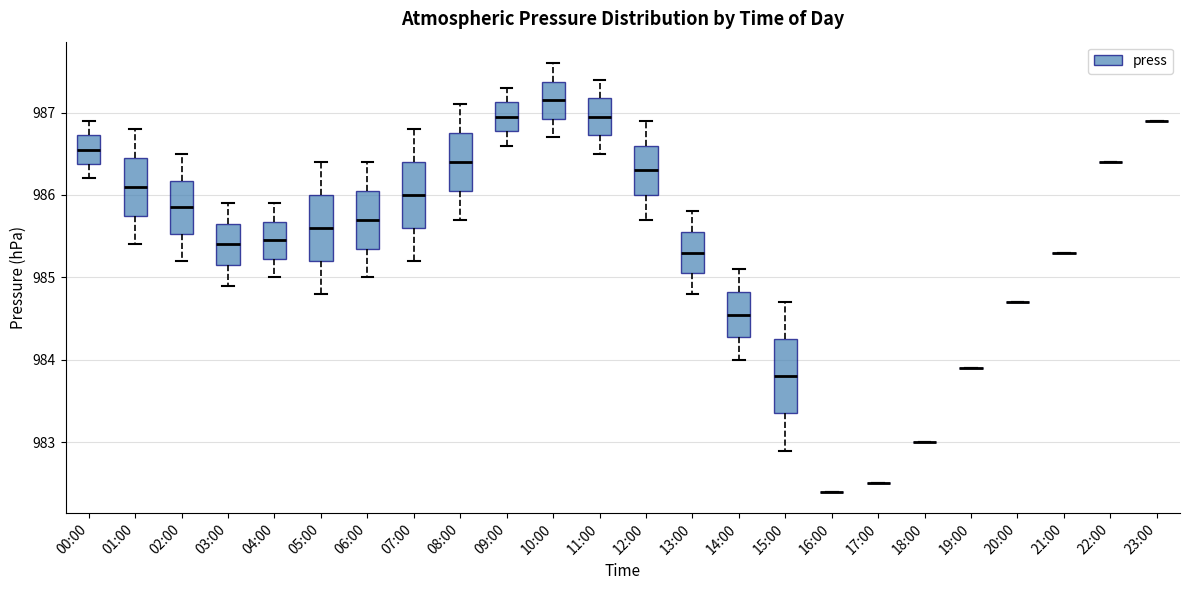

Reading left to right, read every box against the y-axis: the position of its median line, the range the box covers, and the ends of its whiskers. The values are not printed on the chart, so give them approximately, as read against the axis.

00:00: median 986.6, box 986.4 to 986.7, whiskers 986.2 to 986.9
01:00: median 986.1, box 985.8 to 986.5, whiskers 985.4 to 986.8
02:00: median 985.9, box 985.5 to 986.2, whiskers 985.2 to 986.5
03:00: median 985.4, box 985.2 to 985.7, whiskers 984.9 to 985.9
04:00: median 985.5, box 985.2 to 985.7, whiskers 985.0 to 985.9
05:00: median 985.6, box 985.2 to 986.0, whiskers 984.8 to 986.4
06:00: median 985.7, box 985.4 to 986.1, whiskers 985.0 to 986.4
07:00: median 986.0, box 985.6 to 986.4, whiskers 985.2 to 986.8
08:00: median 986.4, box 986.1 to 986.8, whiskers 985.7 to 987.1
09:00: median 987.0, box 986.8 to 987.1, whiskers 986.6 to 987.3
10:00: median 987.2, box 986.9 to 987.4, whiskers 986.7 to 987.6
11:00: median 987.0, box 986.7 to 987.2, whiskers 986.5 to 987.4
12:00: median 986.3, box 986.0 to 986.6, whiskers 985.7 to 986.9
13:00: median 985.3, box 985.1 to 985.6, whiskers 984.8 to 985.8
14:00: median 984.6, box 984.3 to 984.8, whiskers 984.0 to 985.1
15:00: median 983.8, box 983.4 to 984.3, whiskers 982.9 to 984.7
16:00: box collapsed to a line at 982.4, whiskers 982.4 to 982.4
17:00: box collapsed to a line at 982.5, whiskers 982.5 to 982.5
18:00: box collapsed to a line at 983.0, whiskers 983.0 to 983.0
19:00: box collapsed to a line at 983.9, whiskers 983.9 to 983.9
20:00: box collapsed to a line at 984.7, whiskers 984.7 to 984.7
21:00: box collapsed to a line at 985.3, whiskers 985.3 to 985.3
22:00: box collapsed to a line at 986.4, whiskers 986.4 to 986.4
23:00: box collapsed to a line at 986.9, whiskers 986.9 to 986.9